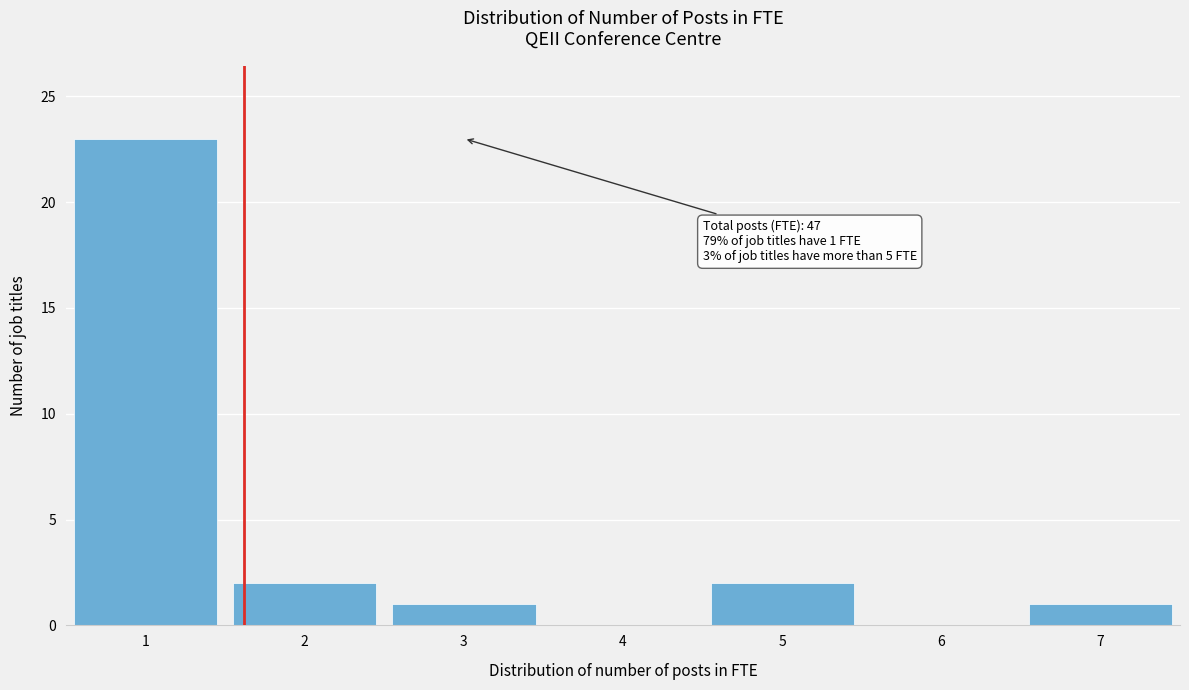

Which range on the x-axis has the tallest bar?

0.5 to 1.5